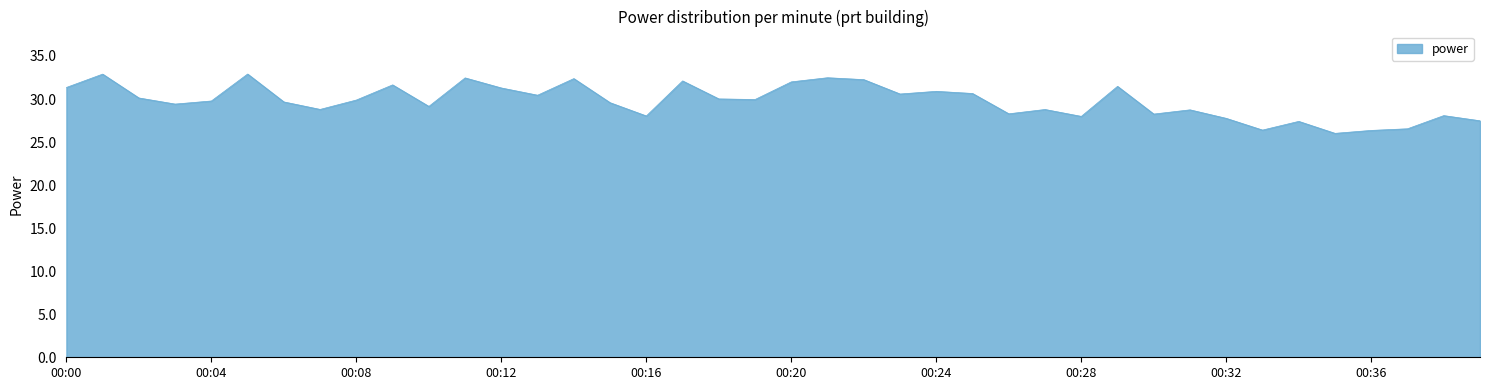

What is the difference between the maximum and minimum values?

6.9